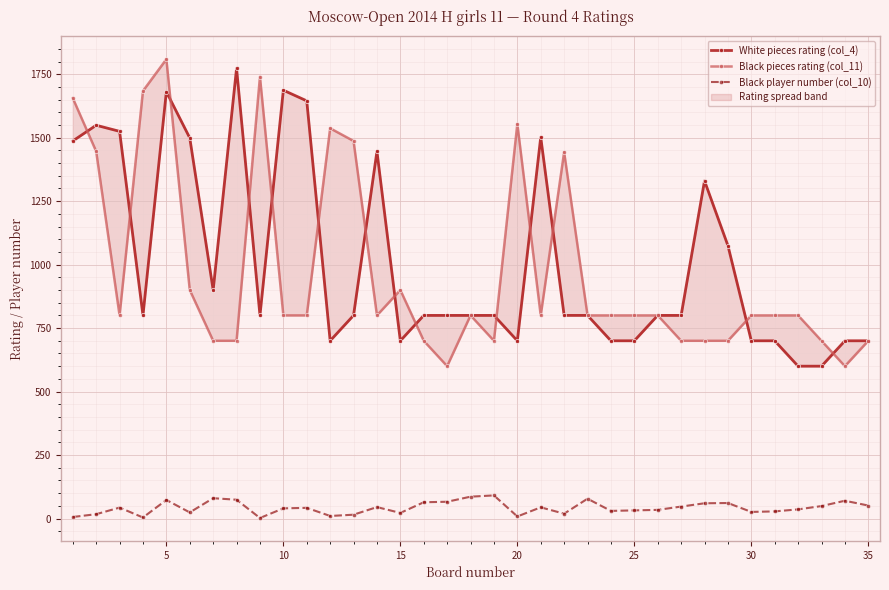

How many data points does each series have?

35